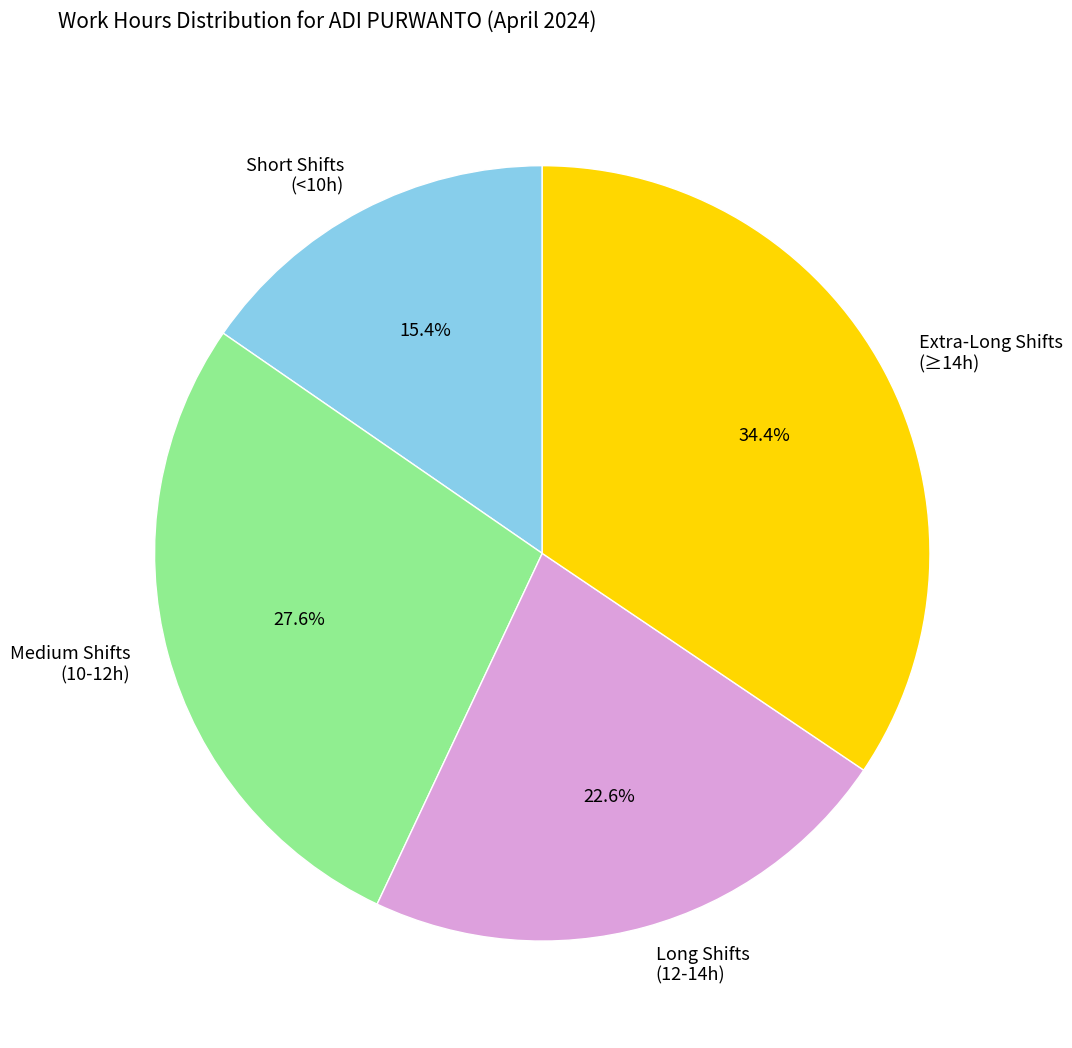

Is there any slice that represents more than half of the pie?

No